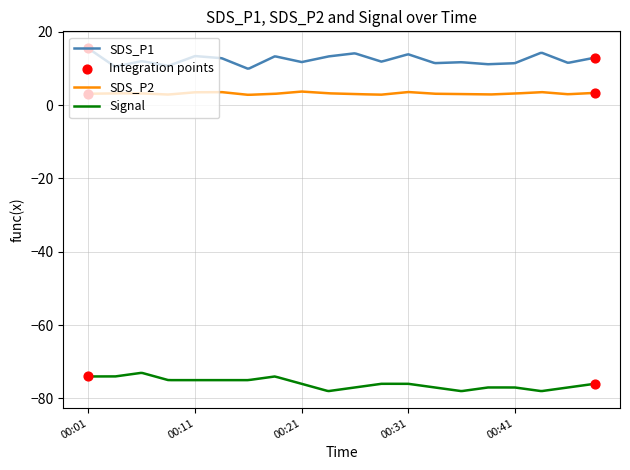

Which series has the largest total across all categories?

SDS_P1